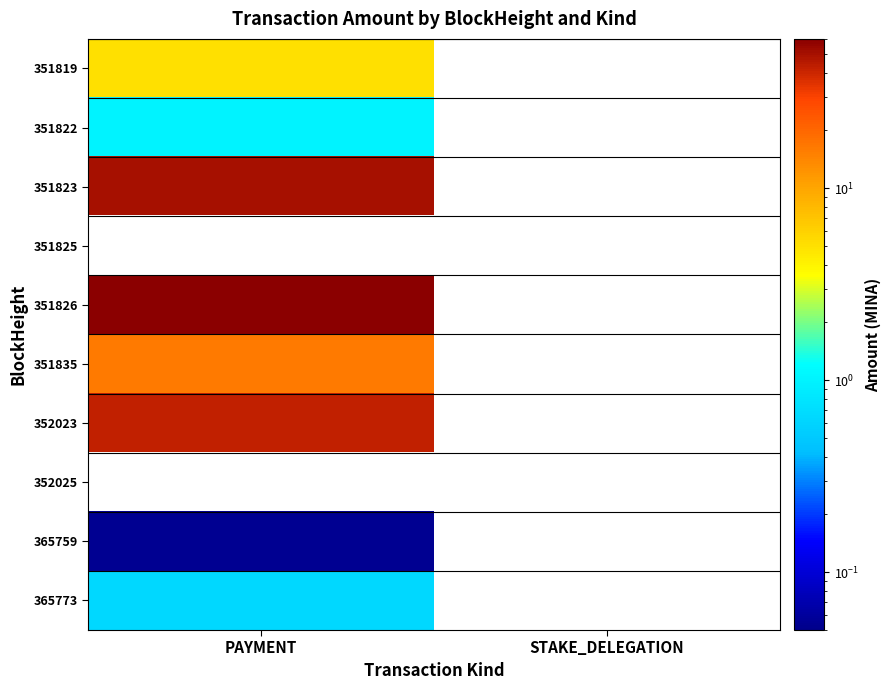

What is the approximate value of 351835 at PAYMENT?

16.0